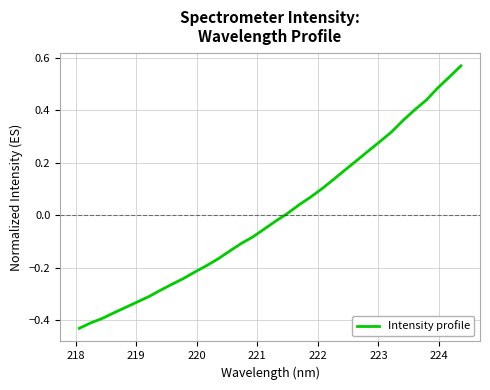

What is the difference between the maximum and minimum values?

1.0